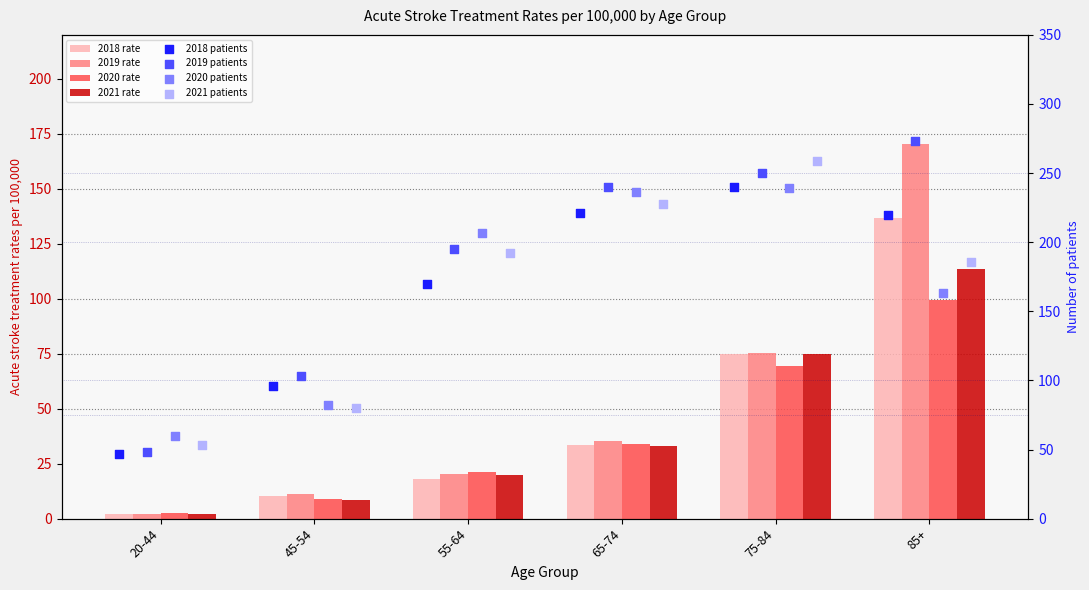

Which series reaches the minimum Y coordinate?

2018